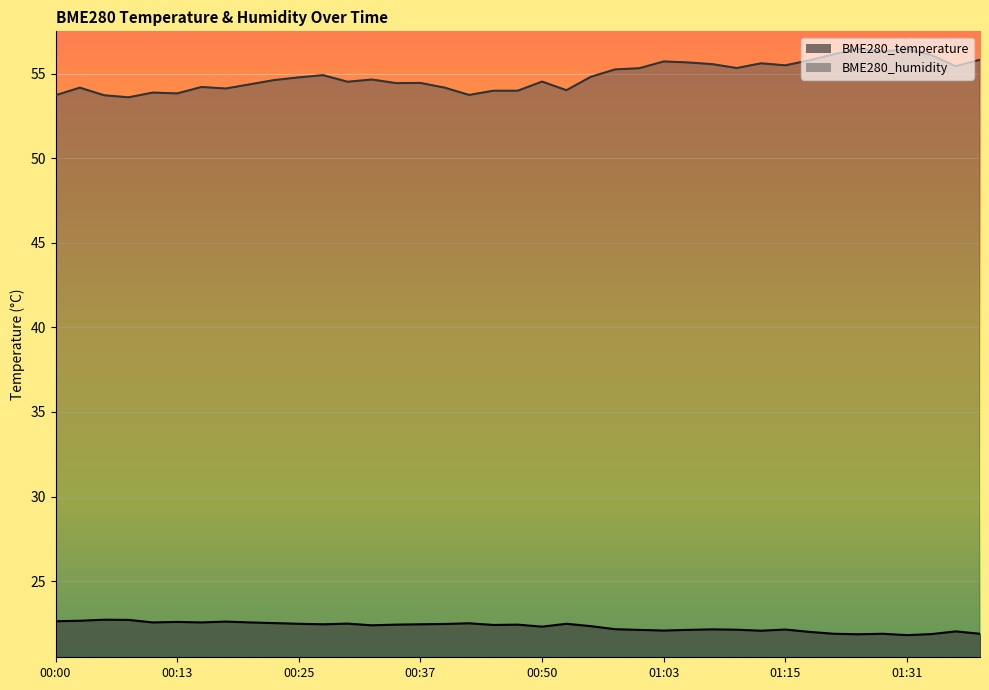

The BME280_temperature series shows 10.6 at 00:05. True or false?

False